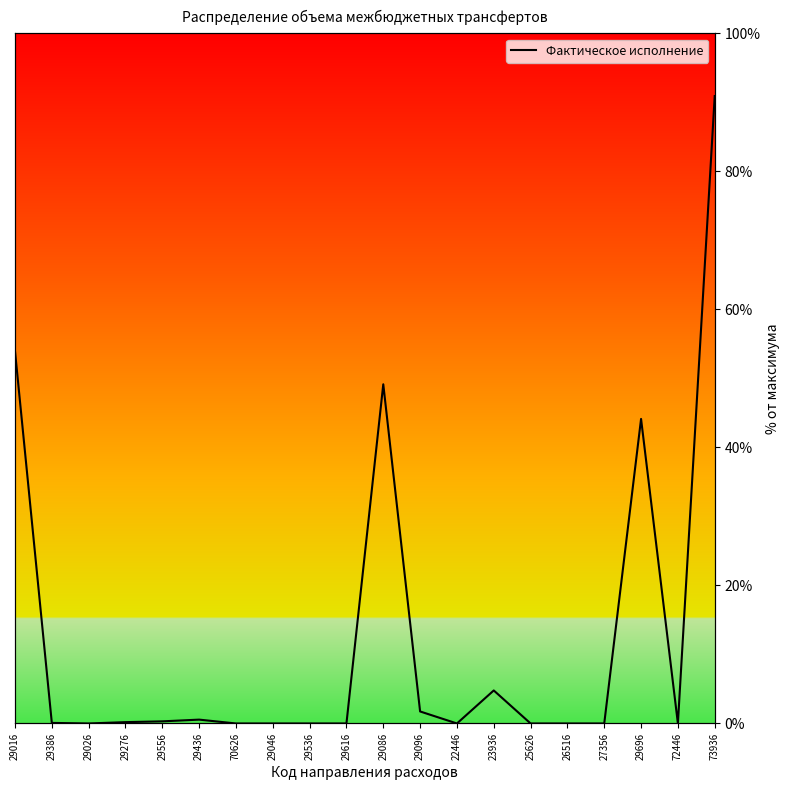

Reading left to right, what are all the values shown in this chart?

29016=54.0	29386=0.1	29026=0.0	29276=0.2	29556=0.3	29436=0.6	70626=0.0	29046=0.0	29536=0.0	29616=0.0	29086=49.1	29096=1.7	22446=0.0	23936=4.8	25626=0.0	26516=0.0	27356=0.0	29696=44.1	72446=0.0	73936=90.9